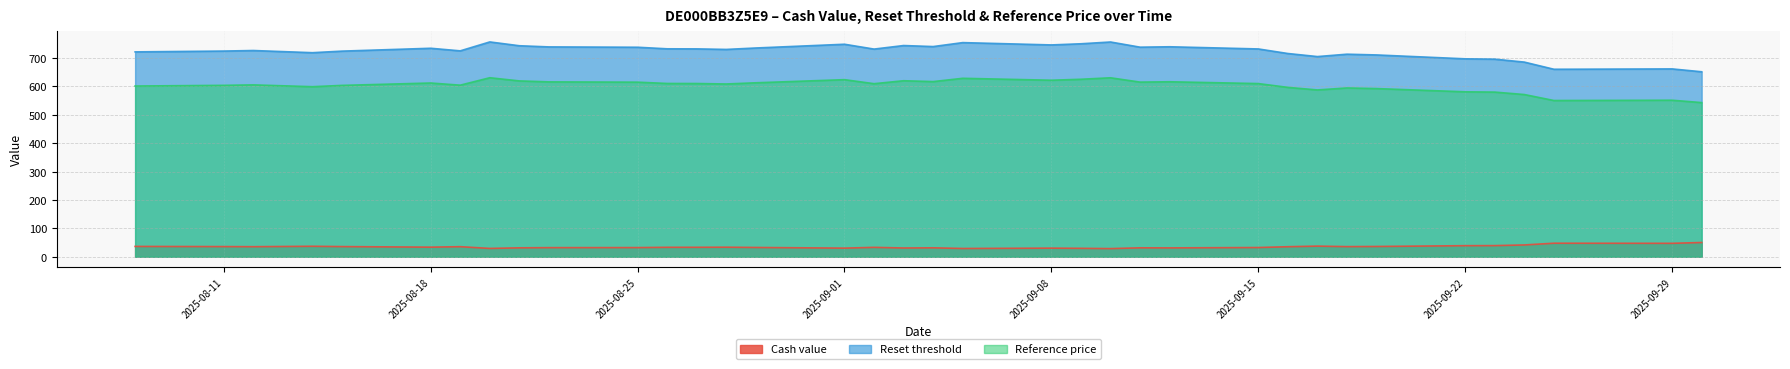

Rank the categories by Reset threshold value from lowest to highest.

2025-09-30, 2025-09-25, 2025-09-26, 2025-09-29, 2025-09-24, 2025-09-23, 2025-09-22, 2025-09-17, 2025-09-19, 2025-09-18, 2025-09-16, 2025-08-14, 2025-08-08, 2025-08-13, 2025-08-15, 2025-08-11, 2025-08-19, 2025-08-12, 2025-08-28, 2025-09-02, 2025-09-15, 2025-08-27, 2025-08-26, 2025-08-18, 2025-08-29, 2025-08-25, 2025-09-11, 2025-08-22, 2025-09-12, 2025-09-04, 2025-08-21, 2025-09-03, 2025-09-08, 2025-09-01, 2025-09-09, 2025-09-05, 2025-09-10, 2025-08-20